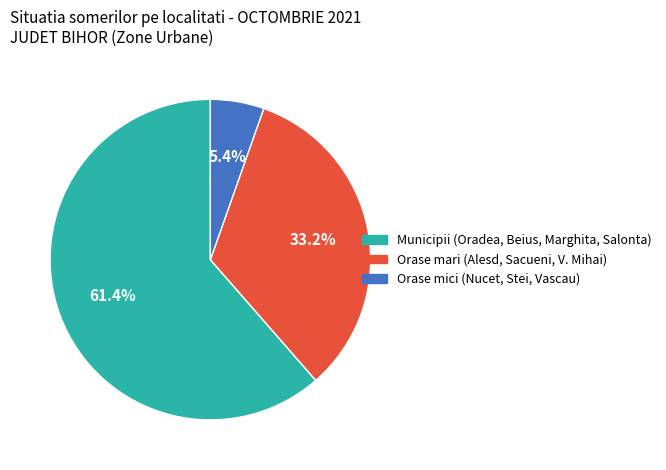

How many segments does this pie chart have?

3